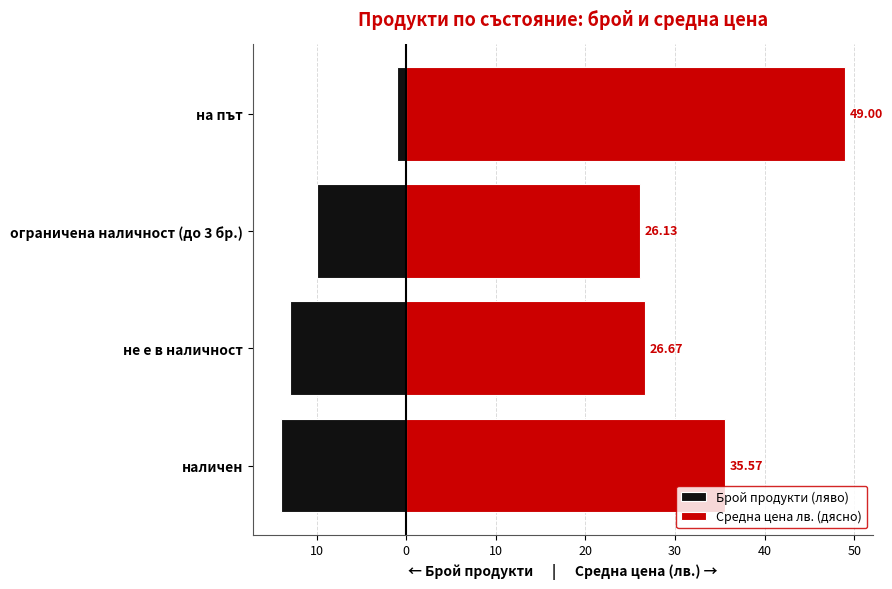

What is the difference between the highest and lowest values at ограничена наличност (до 3 бр.)?

36.1